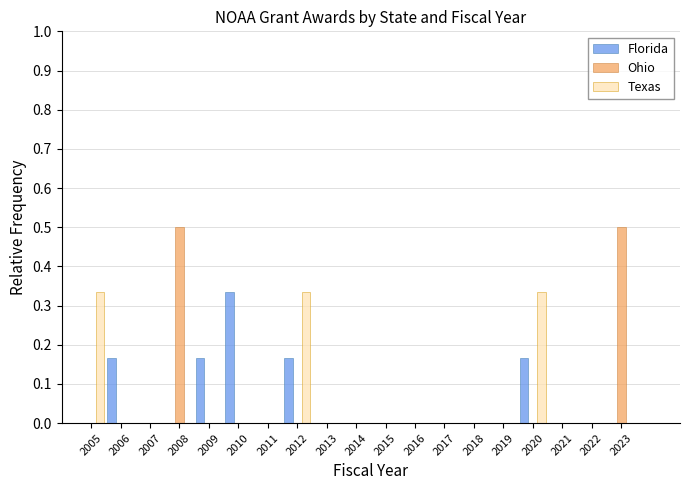

Are the bars grouped side by side (vs. stacked)?

Yes